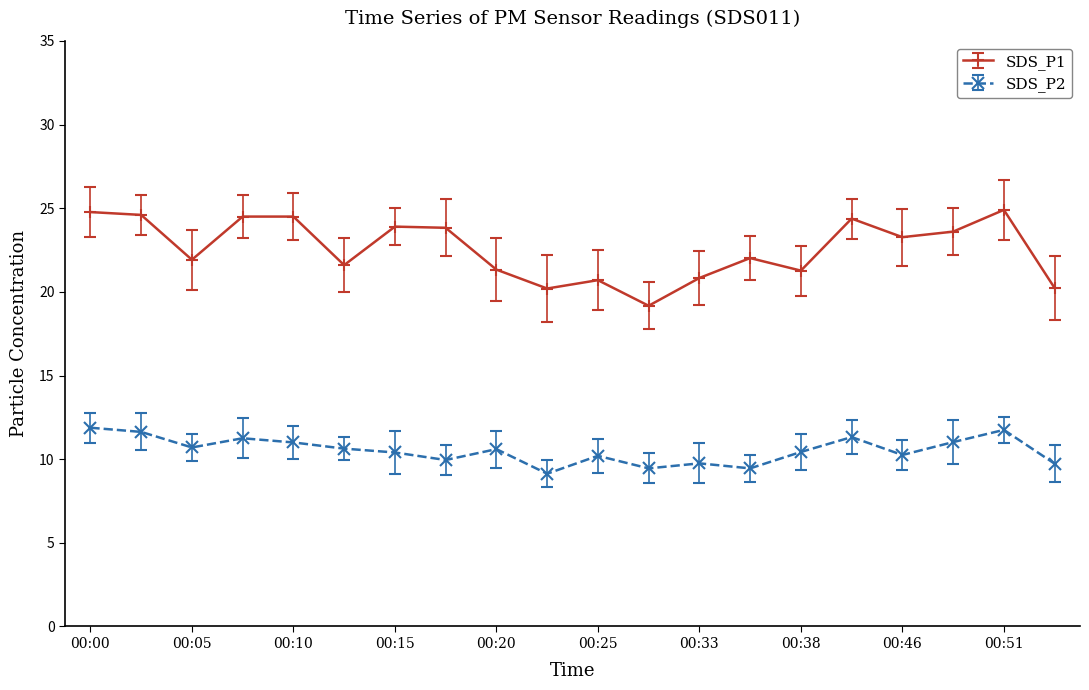

True or false: SDS_P2 and SDS_P1 cross at least once.

False